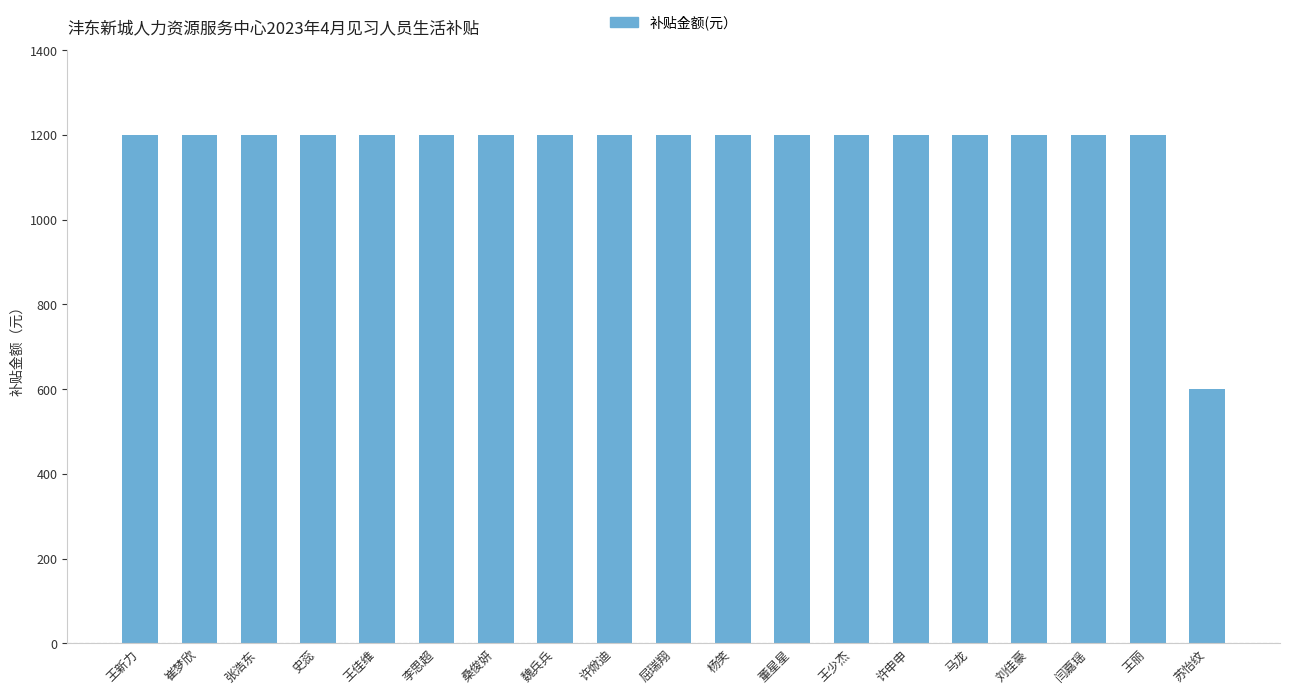

How many series are shown in this chart?

1